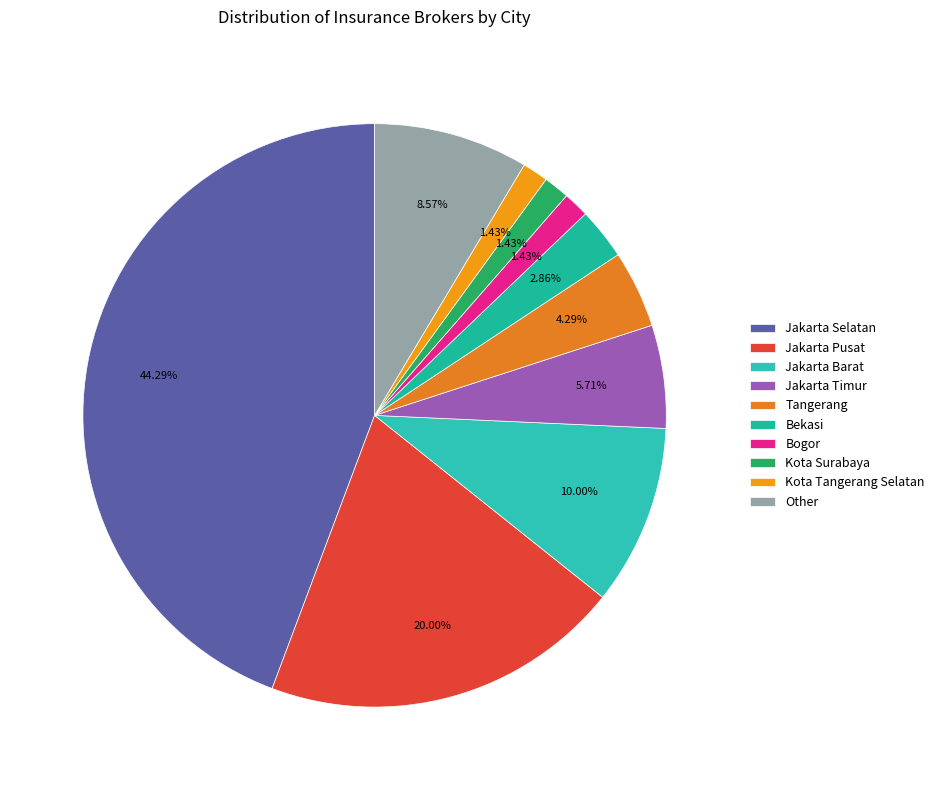

Does Jakarta Selatan account for over 50% of the chart?

No